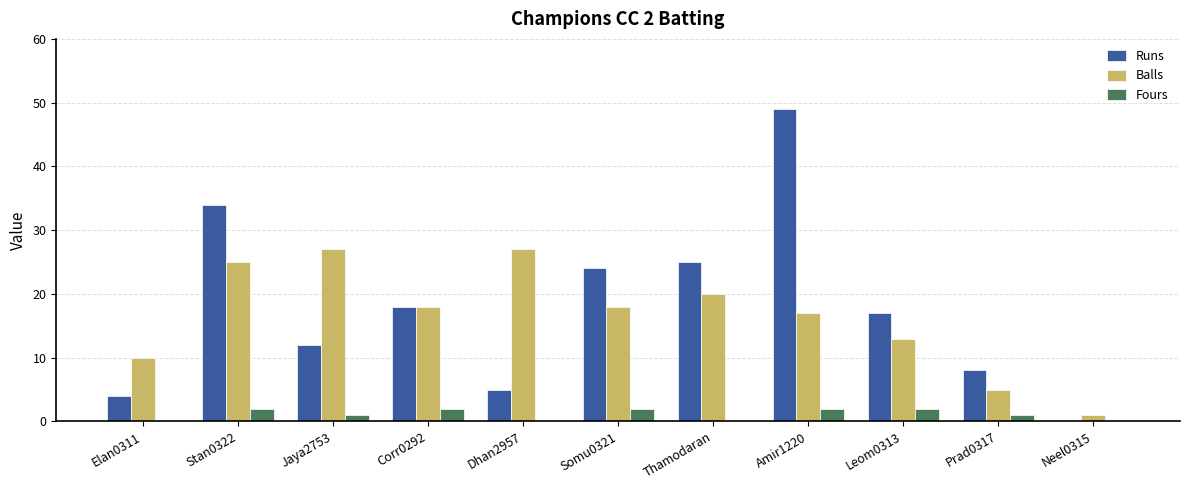

How many categories are shown in the chart?

11